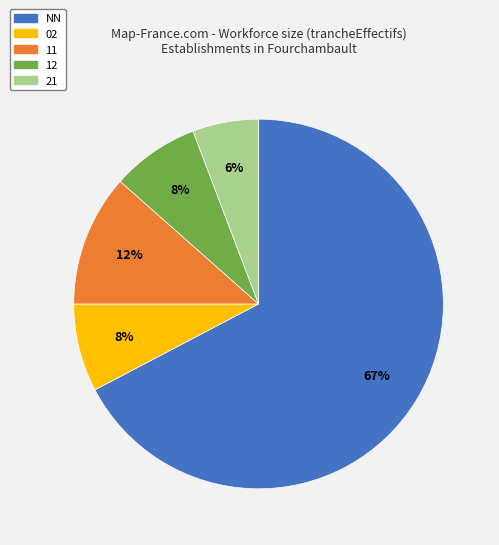

Is there any slice that represents more than half of the pie?

Yes